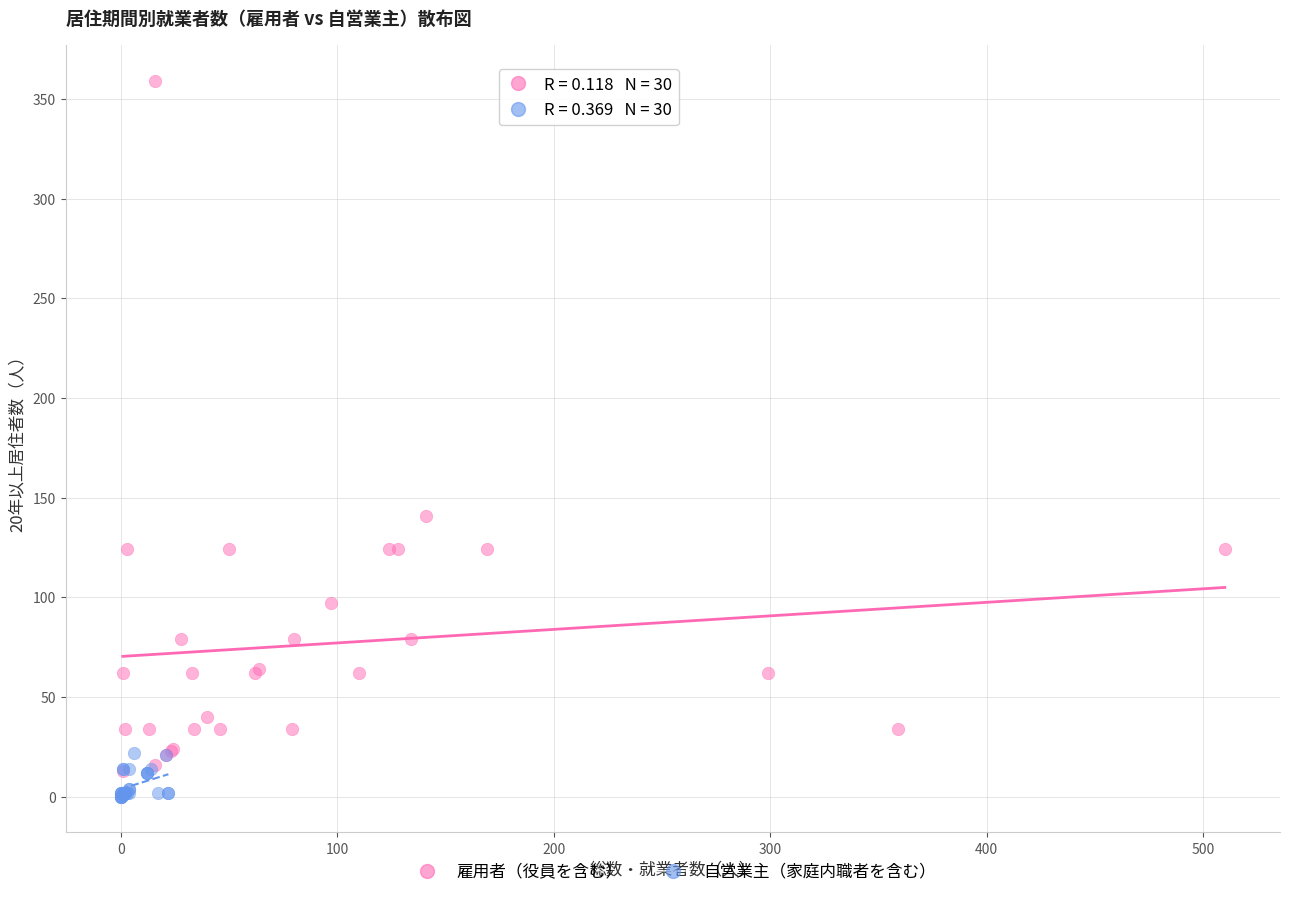

Which series reaches the maximum Y coordinate?

雇用者（役員を含む）